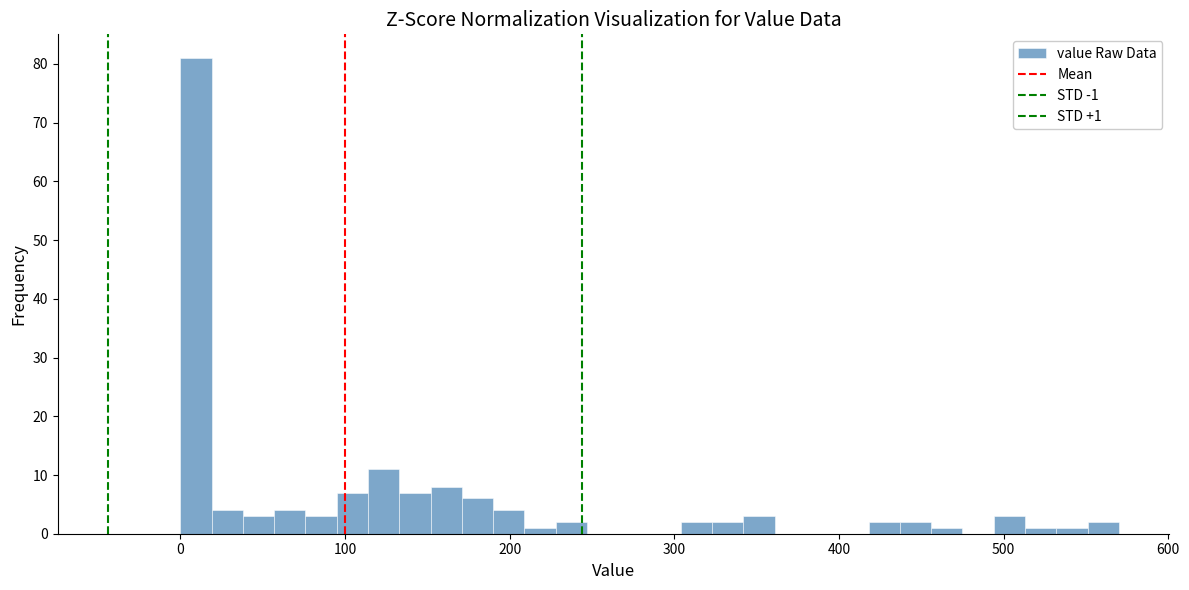

Read against the x-axis, roughly where is the centre of the tallest bar?

10